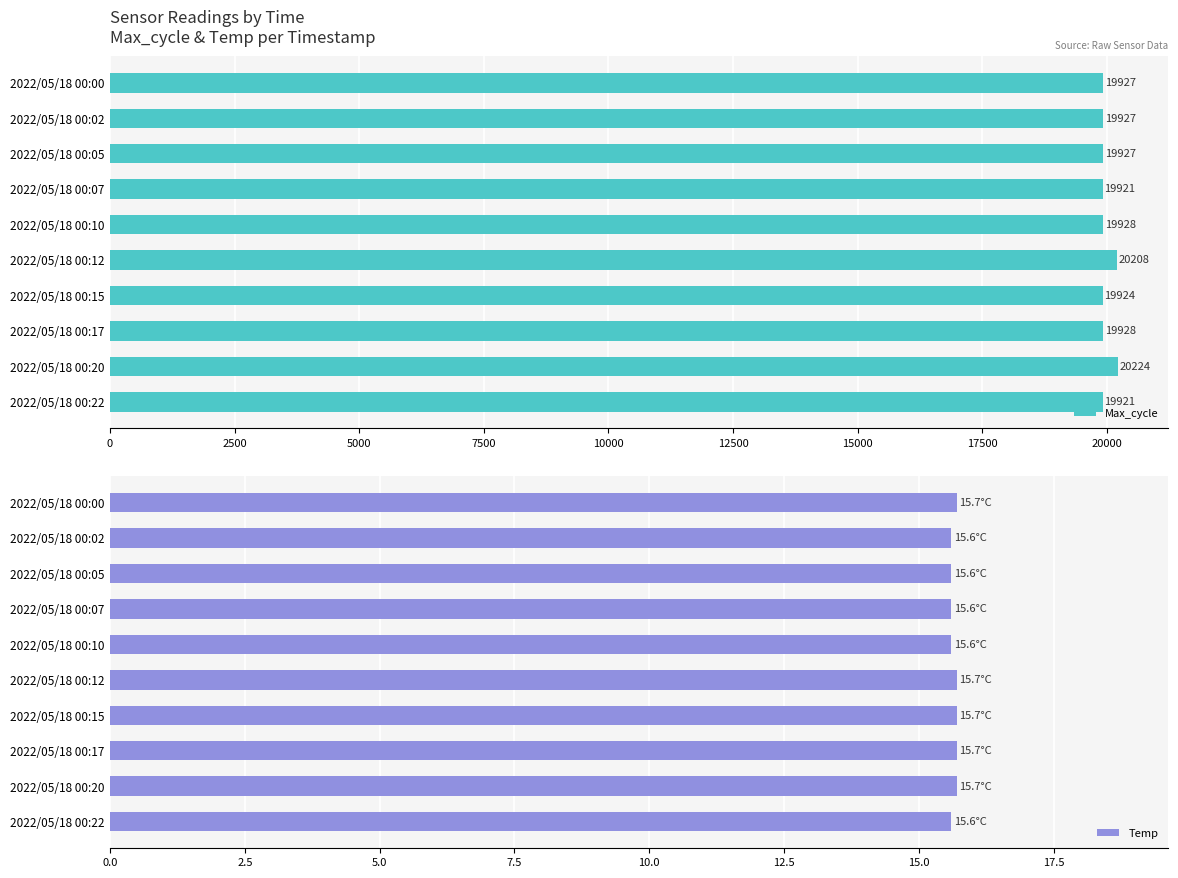

What is the sum of all Temp values?

156.5